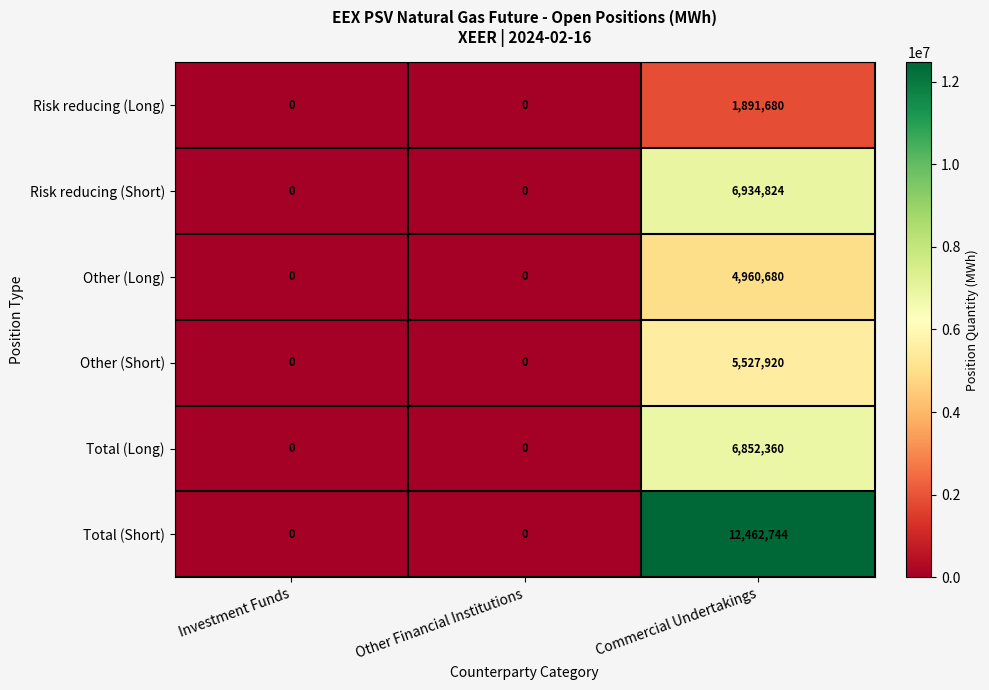

The value of Risk reducing (Short) at Investment Funds is -3575780. True or false?

False